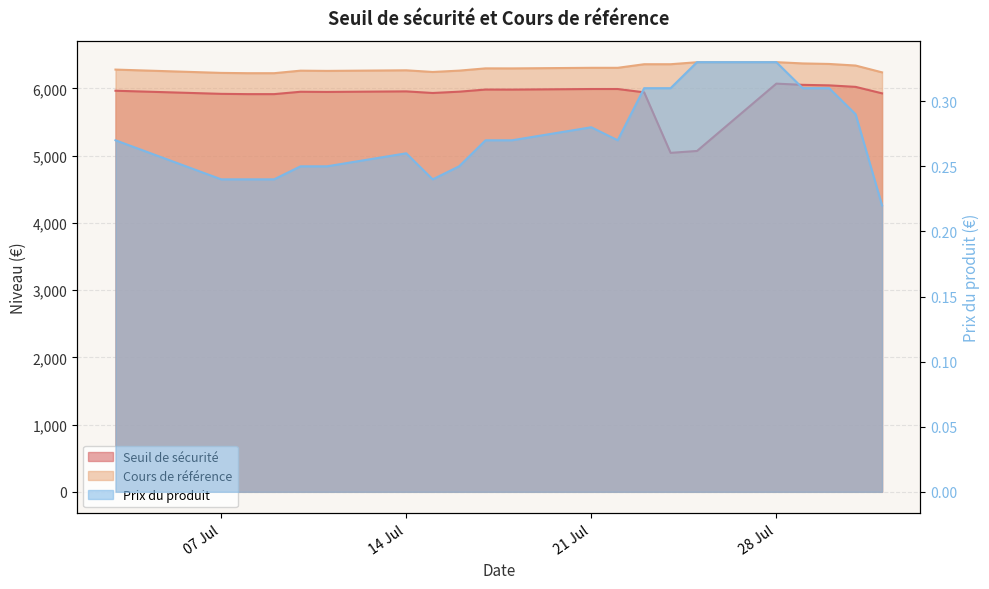

List the labels in order of Cours de référence value, largest first.

2025-07-28, 2025-07-25, 2025-07-29, 2025-07-30, 2025-07-23, 2025-07-24, 2025-07-31, 2025-07-21, 2025-07-22, 2025-07-17, 2025-07-18, 2025-07-03, 2025-07-14, 2025-07-16, 2025-07-10, 2025-07-11, 2025-07-15, 2025-08-01, 2025-07-07, 2025-07-08, 2025-07-09